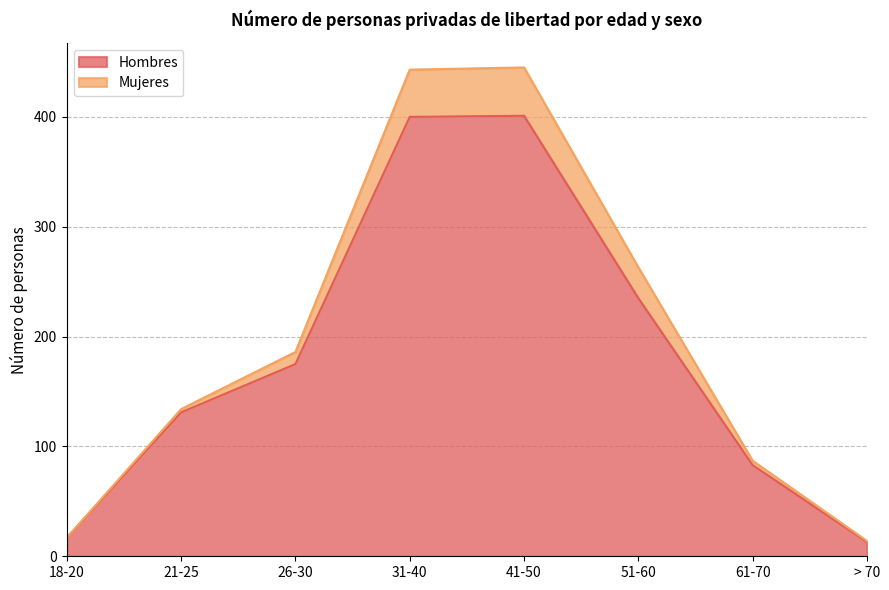

Between 18-20 and 61-70, which is larger?

61-70